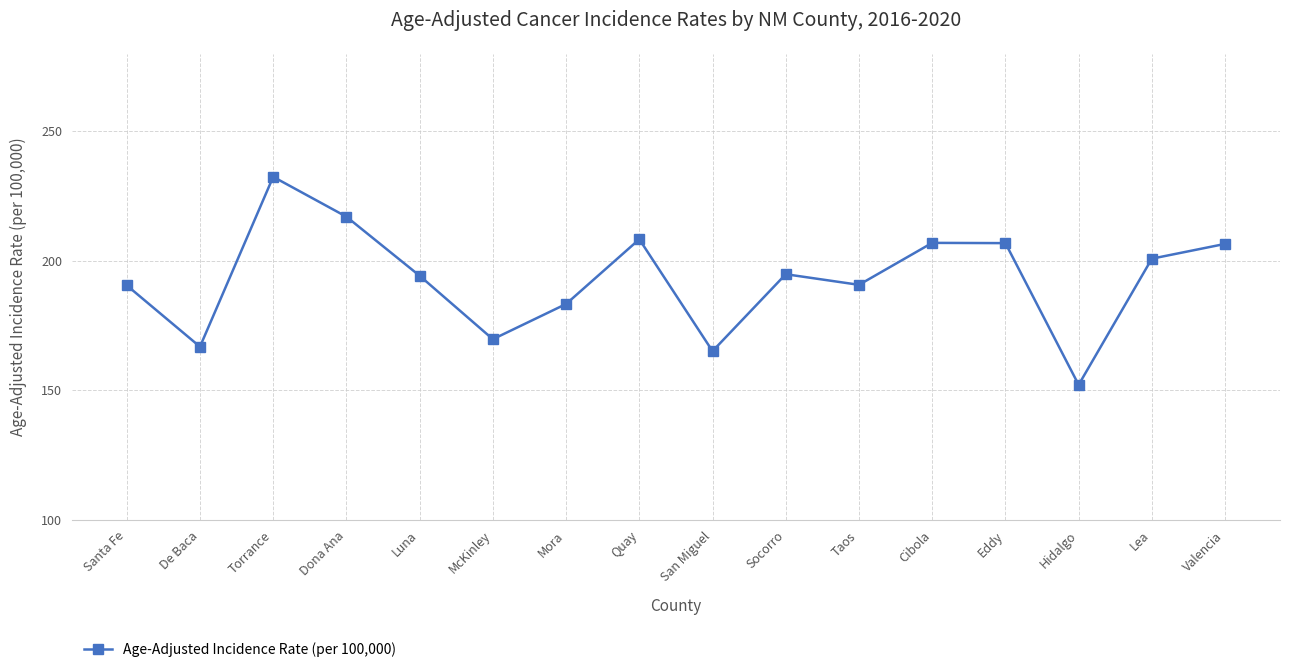

What is the minimum value shown in the chart?

152.1